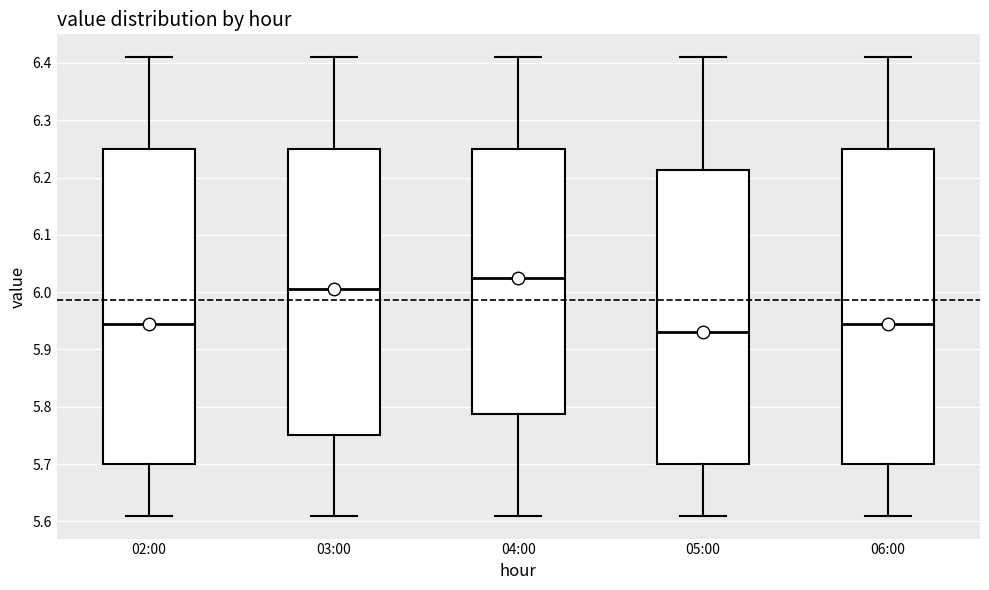

Which box's median line is the lowest?

05:00